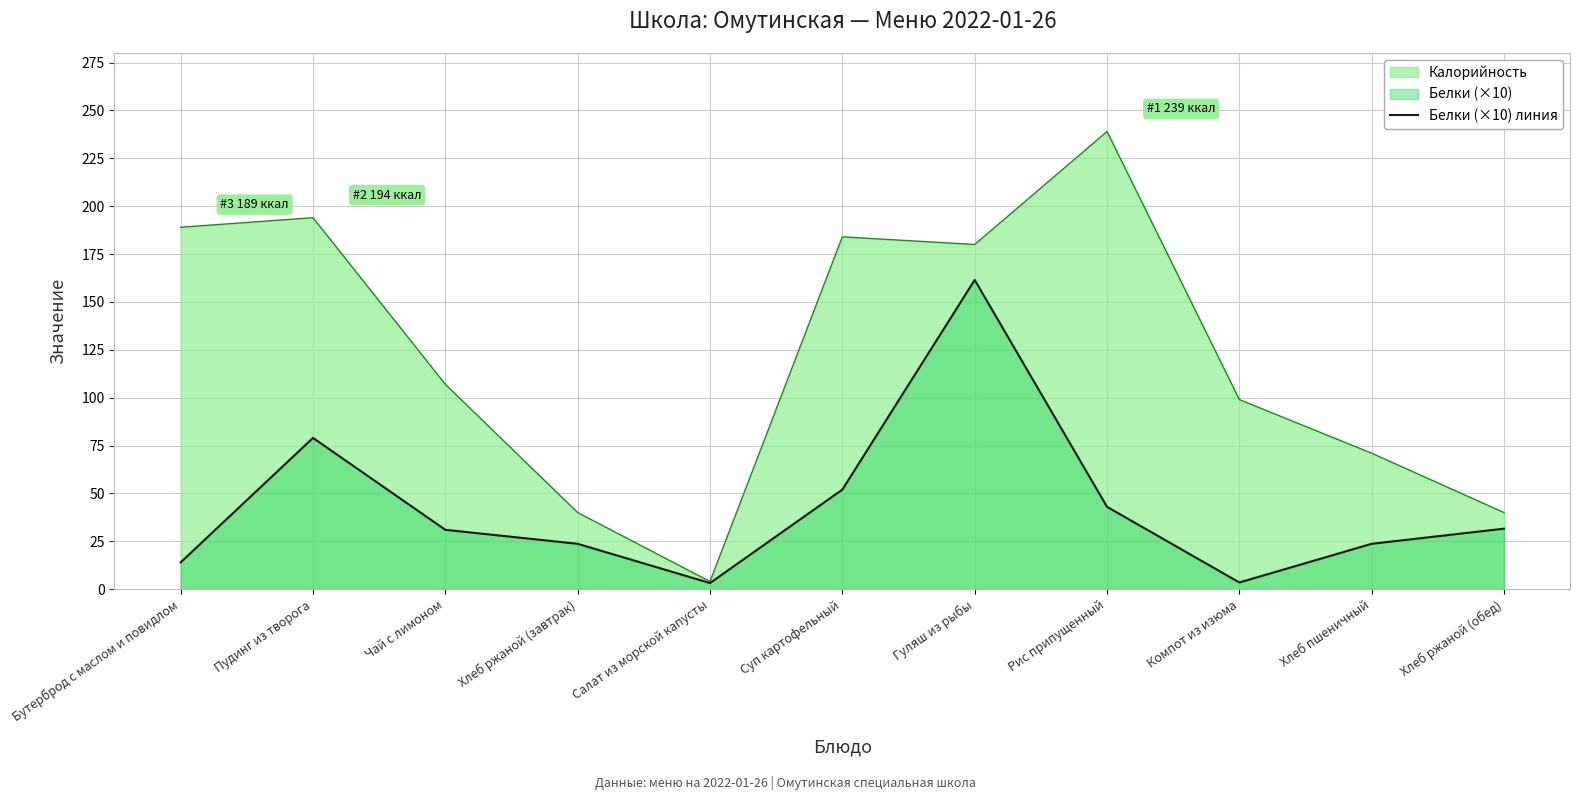

What is the label of the 11th point from the left?

Хлеб ржаной (обед)